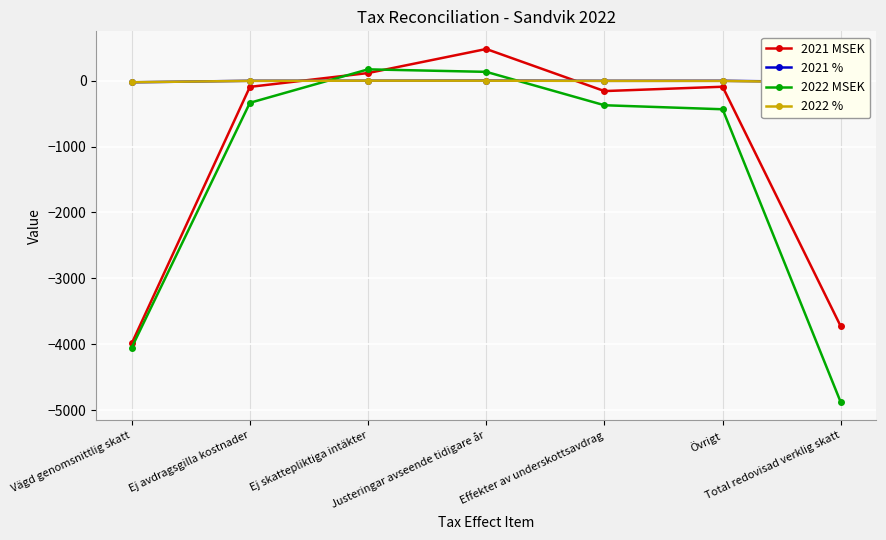

What are all the series names shown in the legend?

2021 MSEK, 2021 %, 2022 MSEK, 2022 %